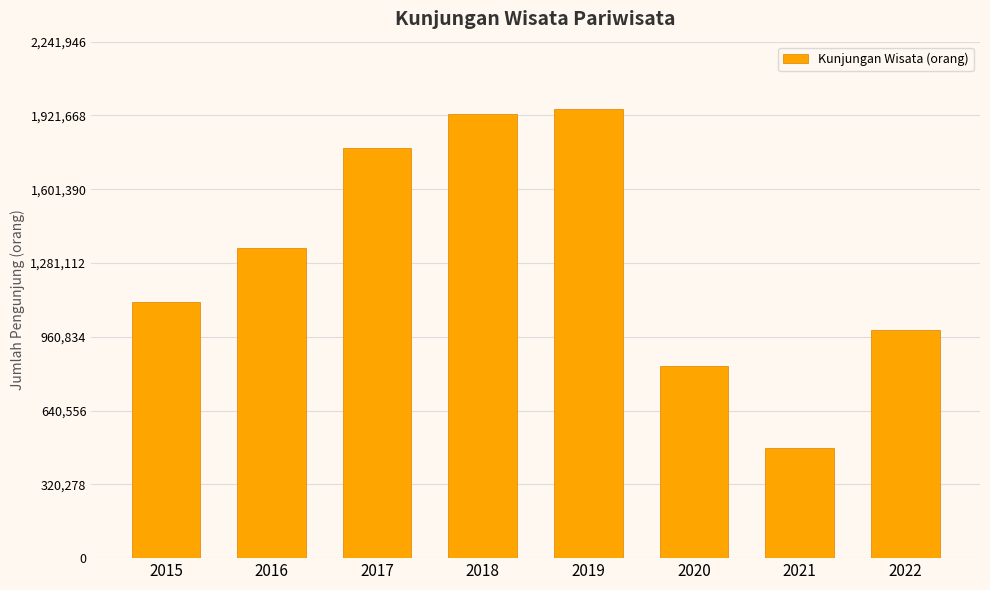

Rank the categories by value from lowest to highest.

2021, 2020, 2022, 2015, 2016, 2017, 2018, 2019